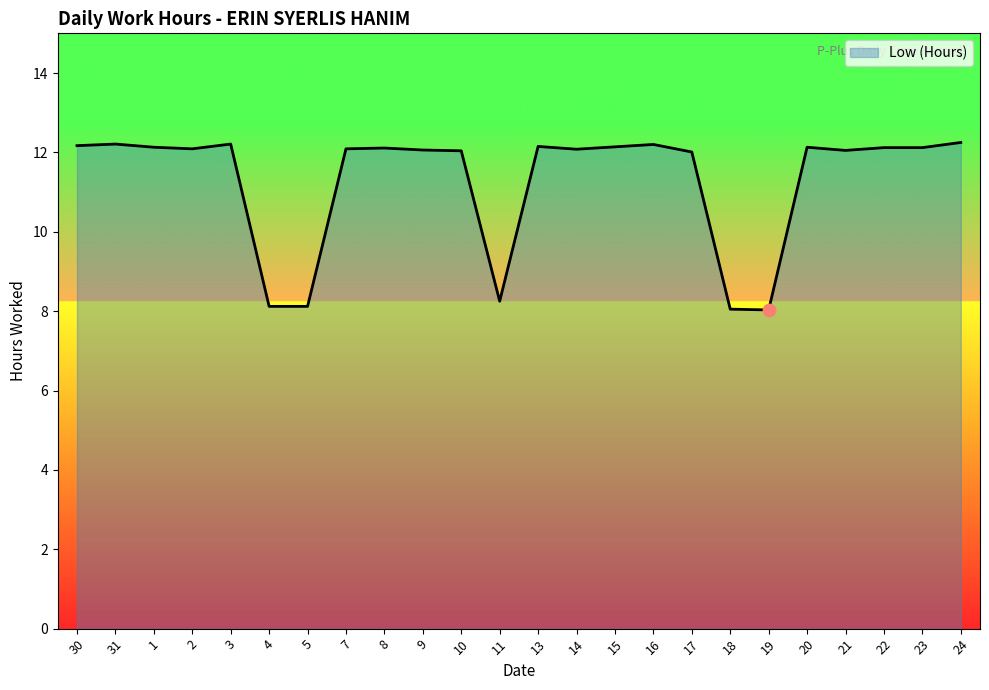

What is the ratio of the value at 21 to the value at 22?

1.0